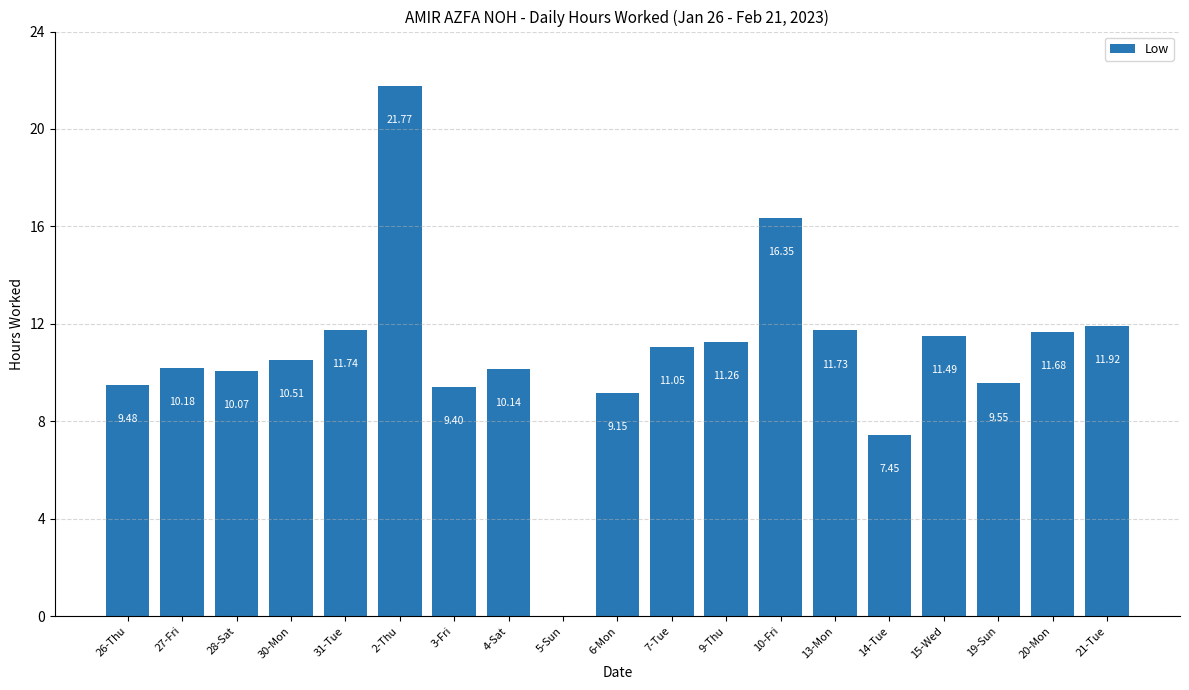

What is the ratio of the value at 2-Thu to the value at 31-Tue?

1.9